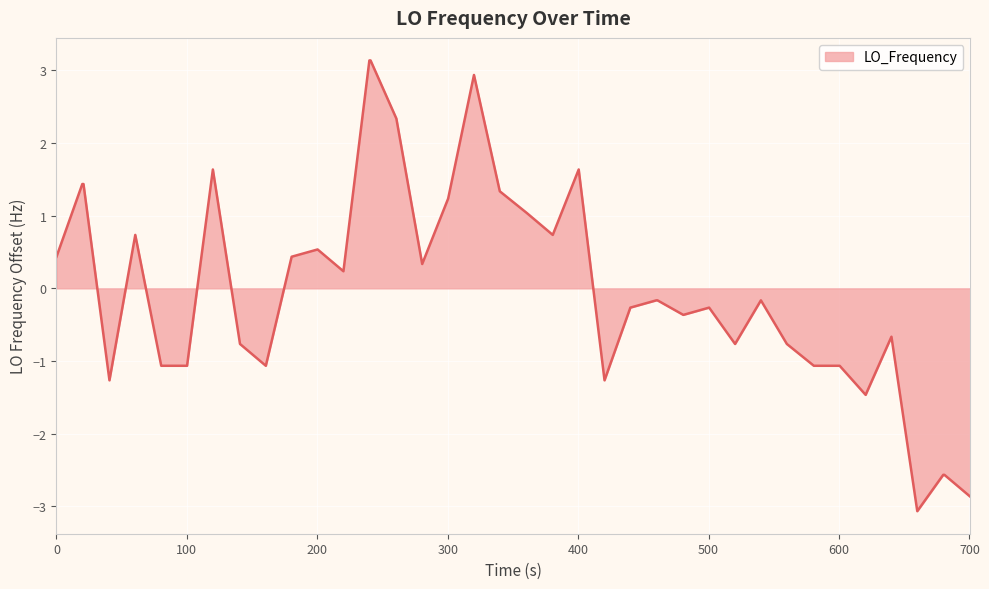

How many series are shown in this chart?

1